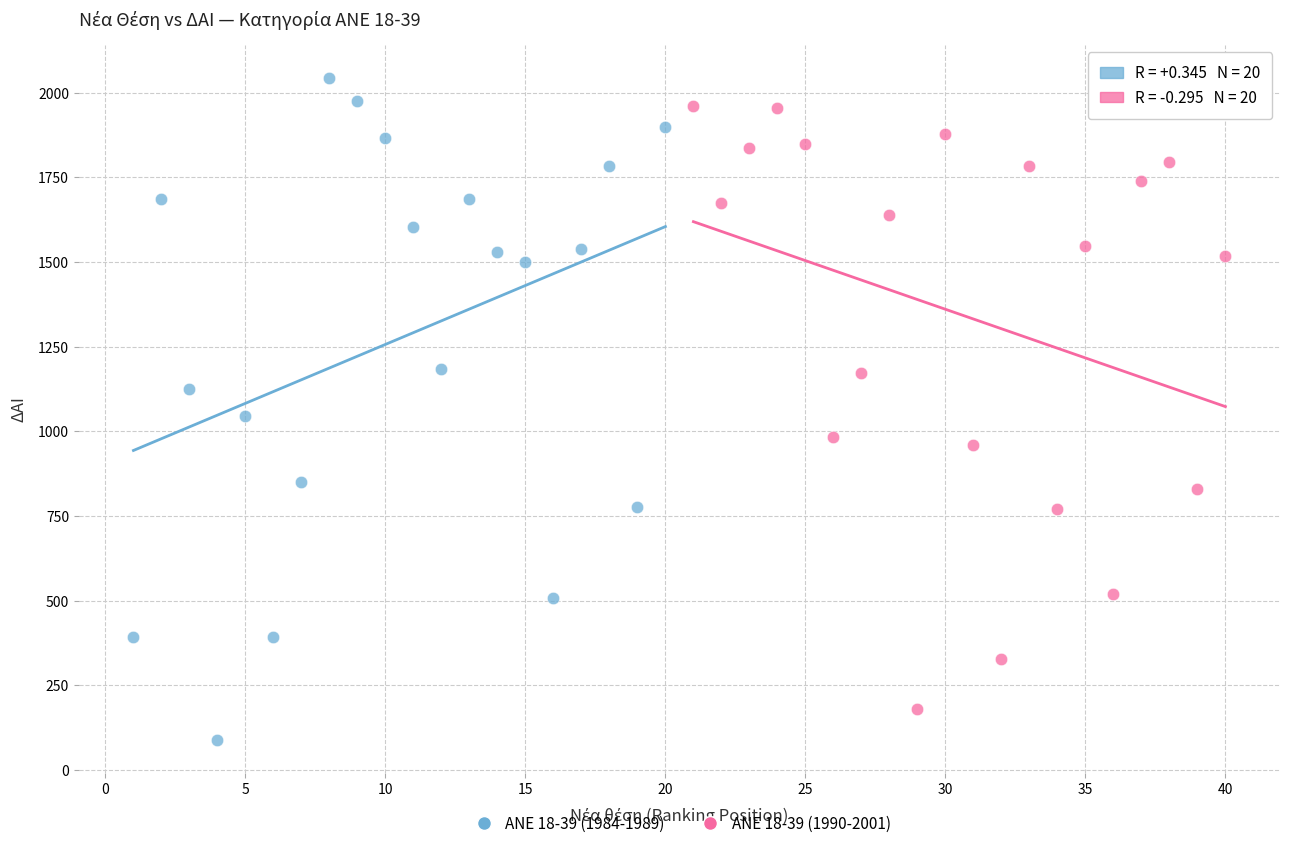

Which series has the widest spread of Y values?

ANE 18-39 (1984-1989)